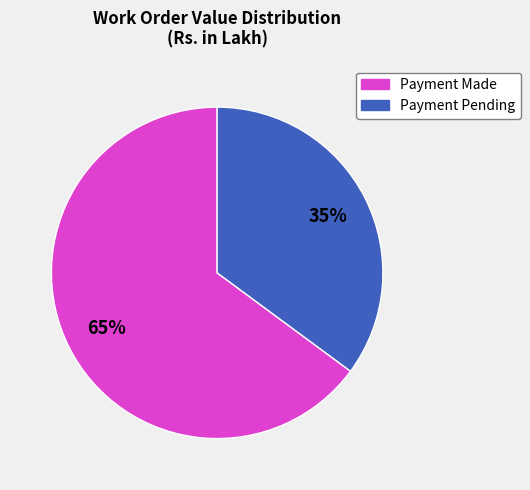

To the nearest percent, what is the difference between the largest and smallest slice percentages?

30%